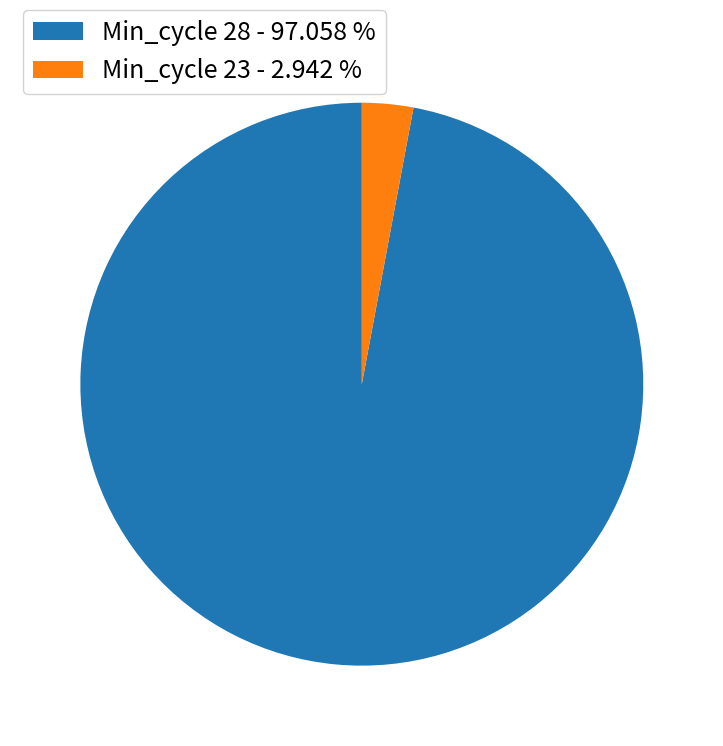

Is there a majority slice in this chart?

Yes